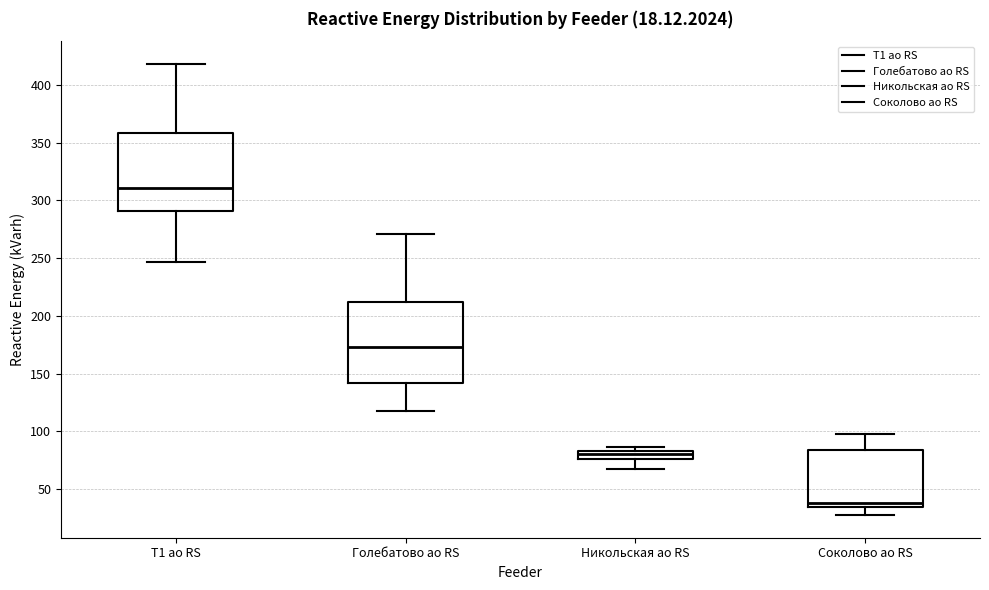

Which box's median line is the highest?

Т1 ао RS